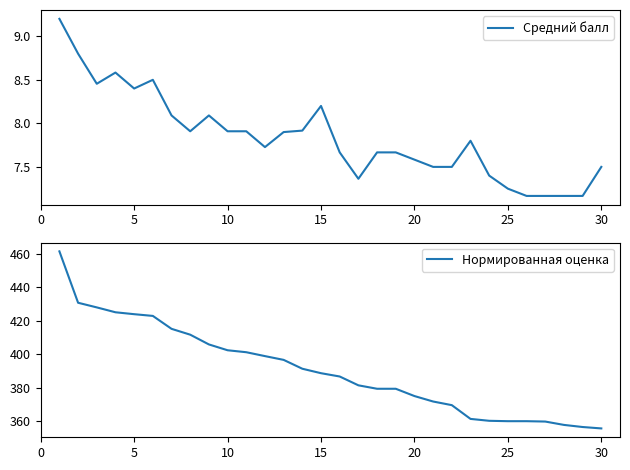

At how many categories does at least one series exceed 30?

30